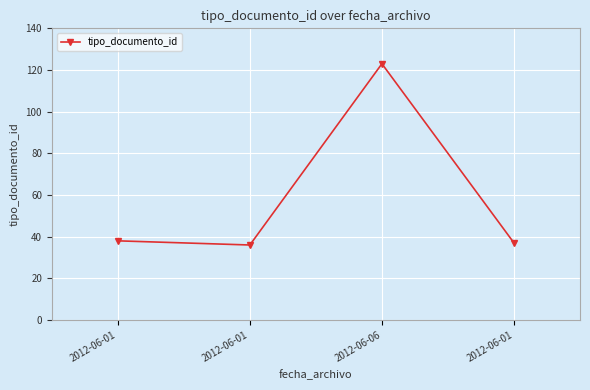

How many lines are shown in the chart?

1